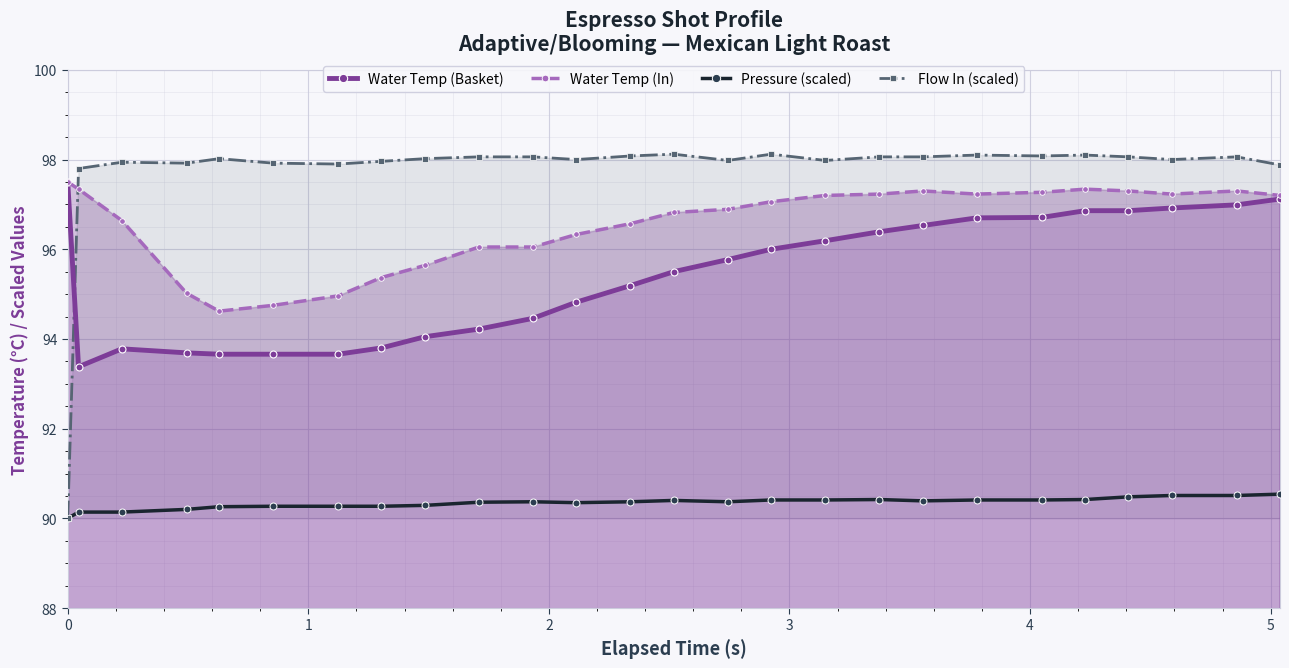

What is the value of the Flow In (scaled) point at the 9th from the left?

98.0